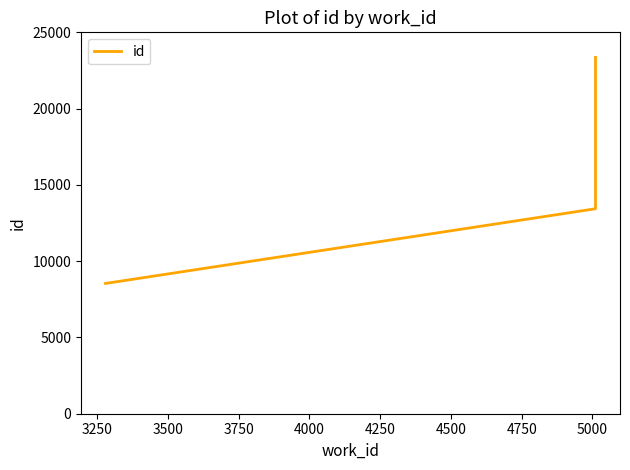

Does the chart have visible grid lines?

No